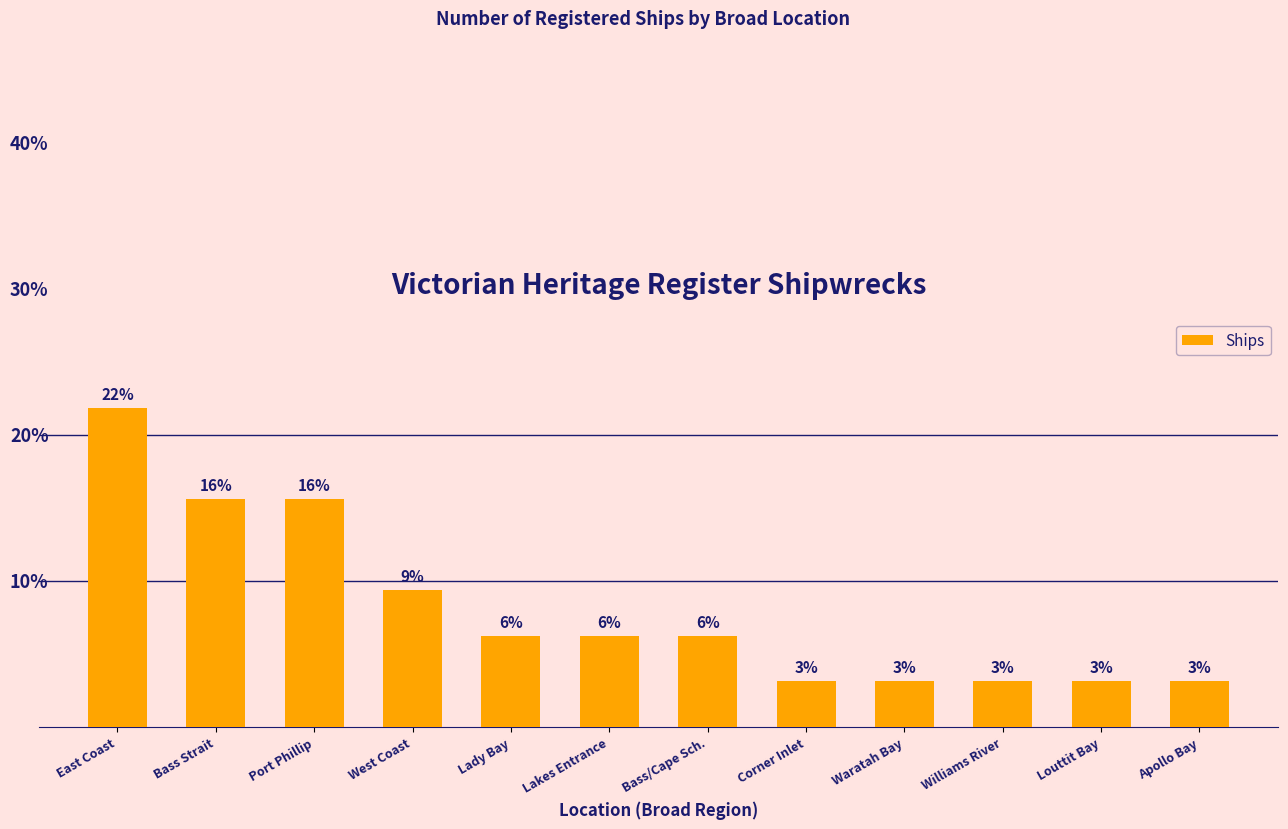

The value at Bass Strait is 23.8. True or false?

False